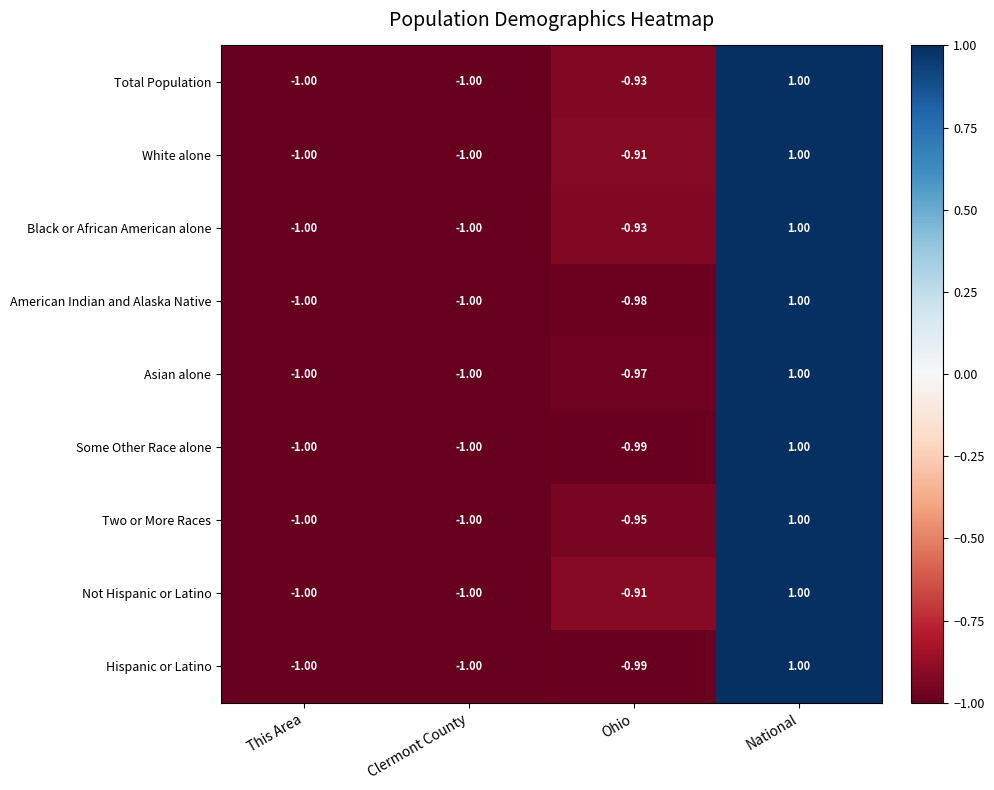

At which label does Two or More Races reach its peak?

National